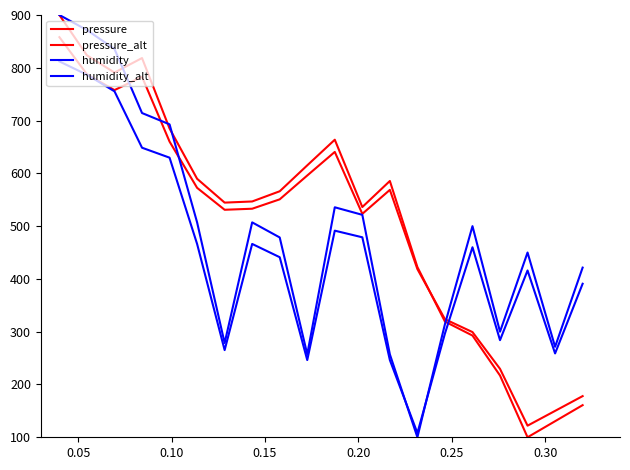

How many times do pressure_alt and humidity cross each other?

4